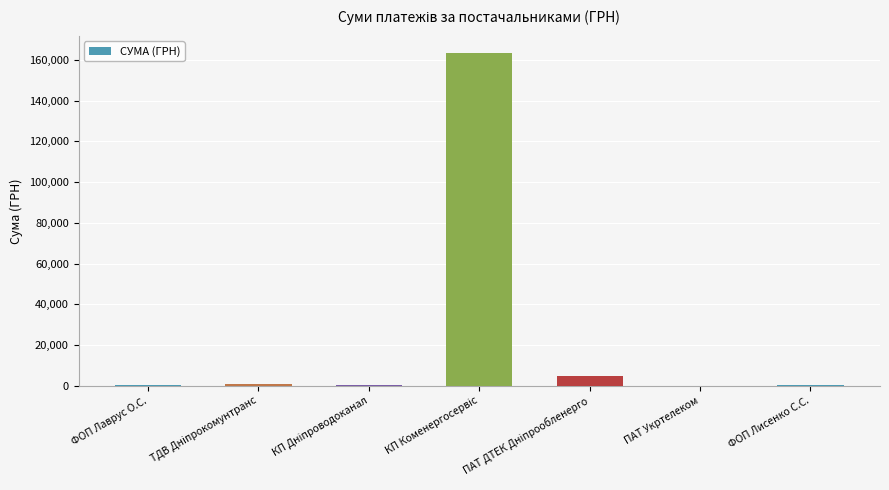

The chart shows a value of 183.8 at ФОП Лаврус О.С.. True or false?

True